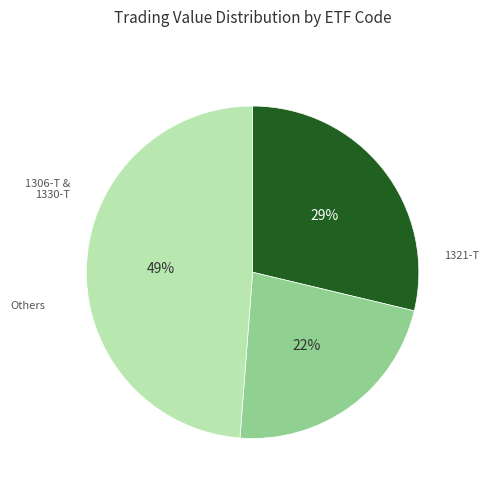

Is there a majority slice in this chart?

No